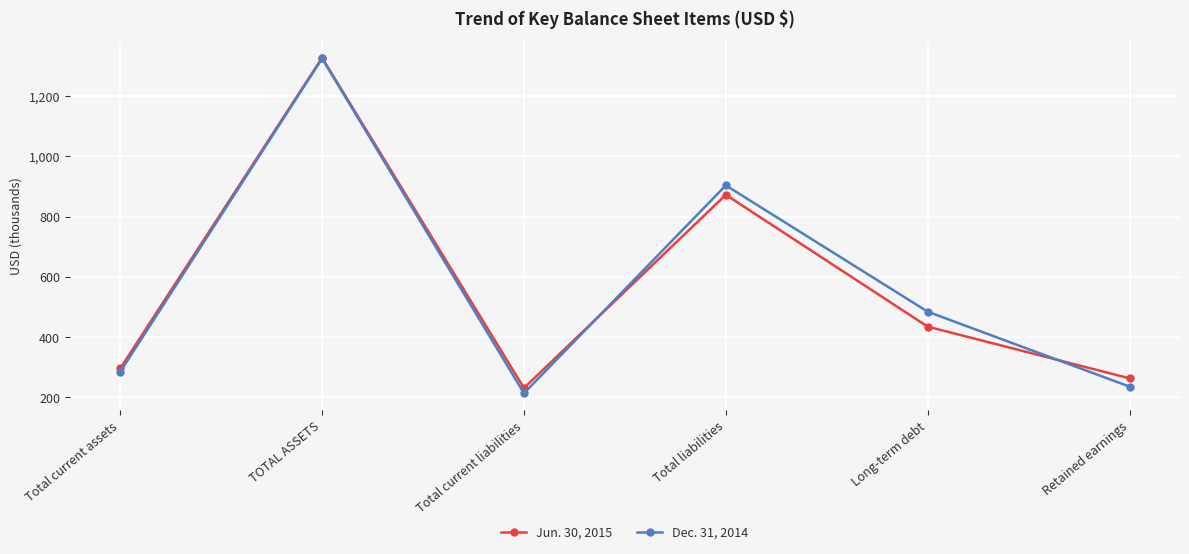

Which category has the highest value in the Dec. 31, 2014 series?

TOTAL ASSETS